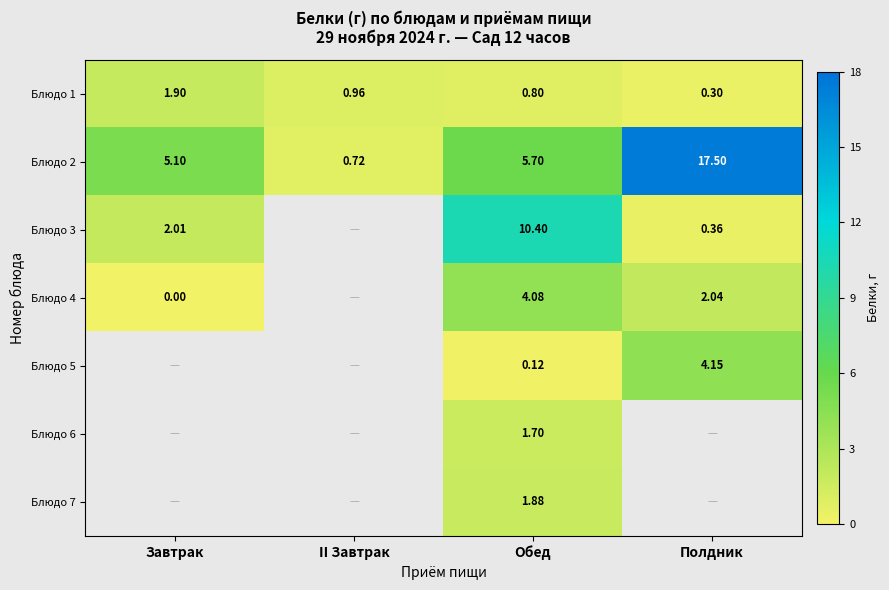

Where is Блюдо 1 nearest to the value 1?

II Завтрак